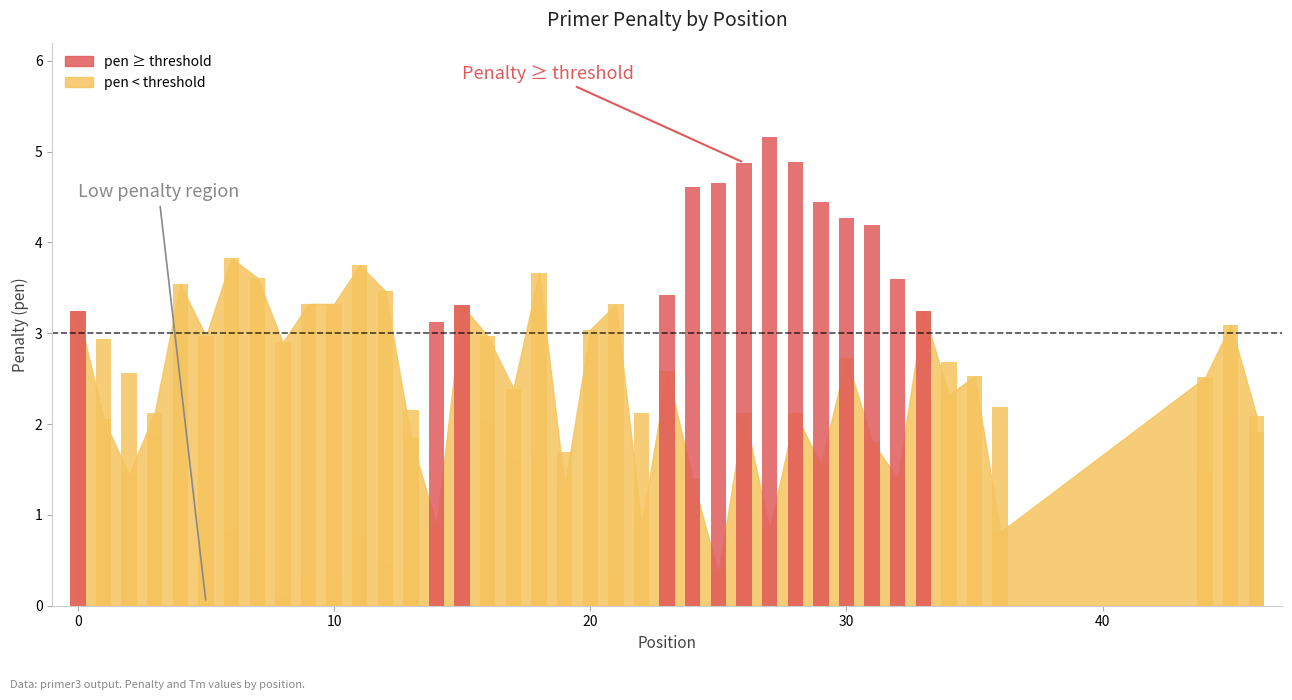

What is the average value?

2.3